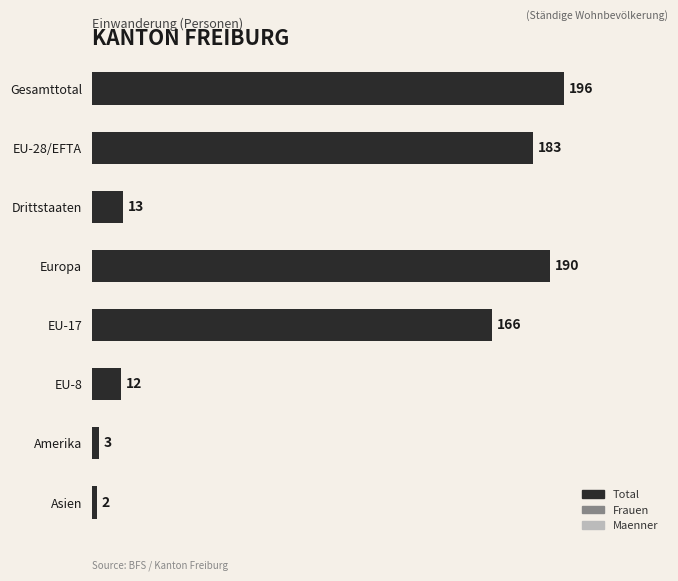

How many groups of bars are there?

8